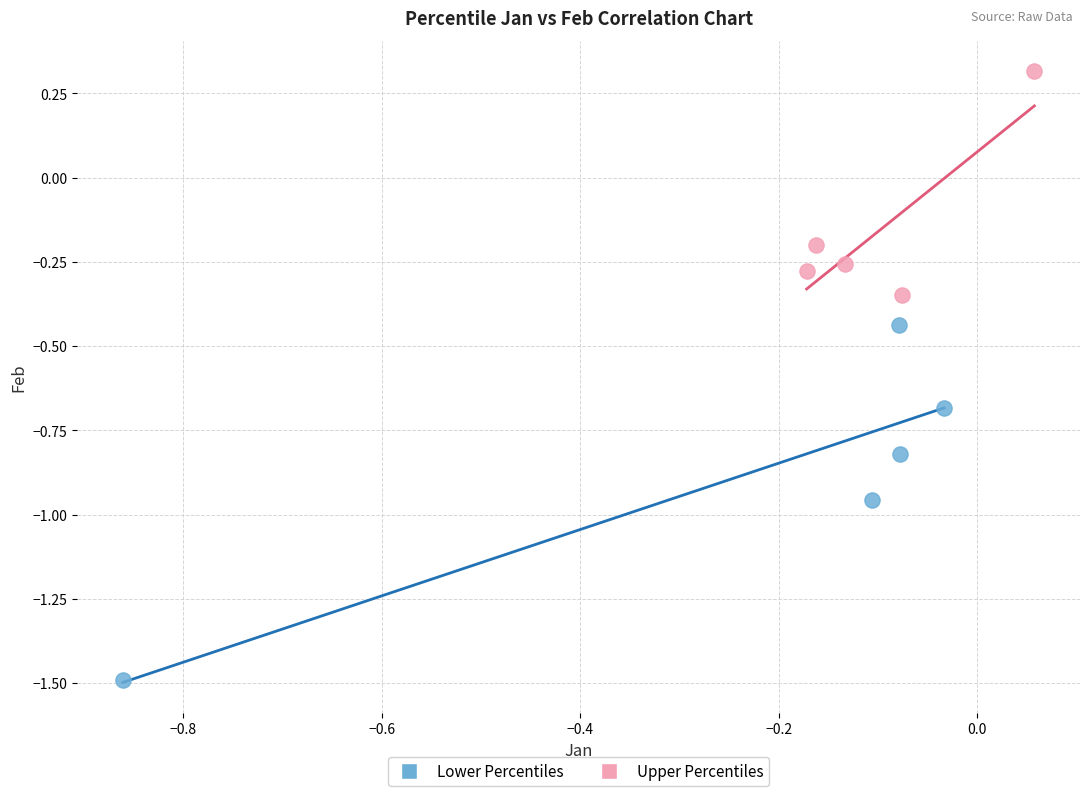

What are all the series names shown in the legend?

Lower Percentiles, Upper Percentiles